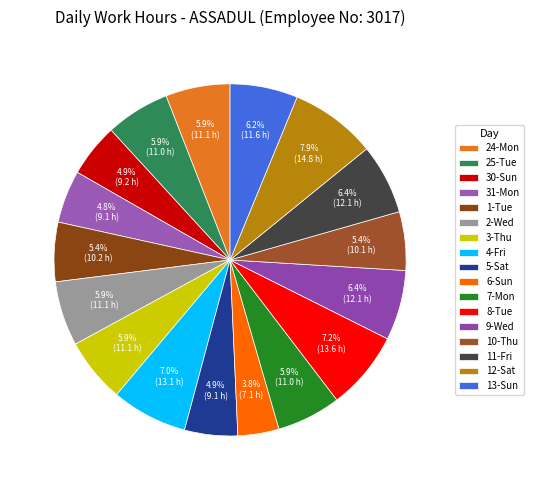

How many segments does this pie chart have?

17